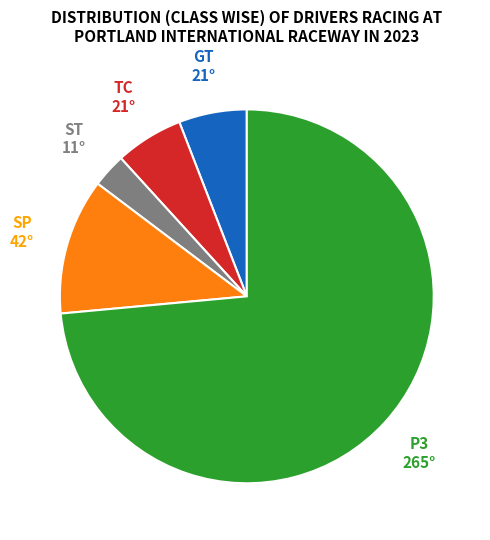

Is there a majority slice in this chart?

Yes